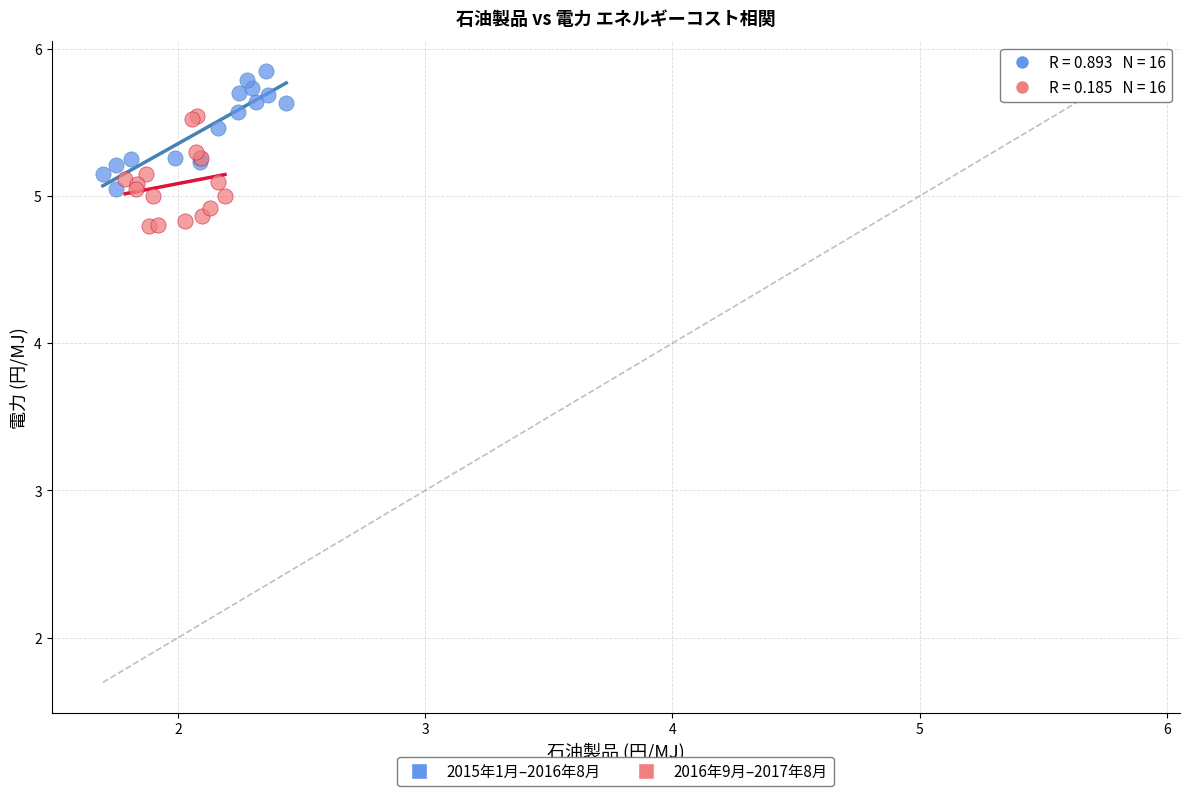

Which series reaches the minimum Y coordinate?

2016年9月–2017年8月